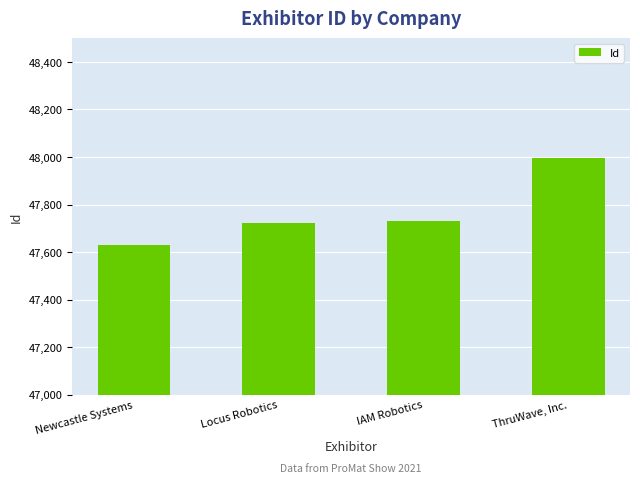

What is the approximate value at Newcastle Systems?

47630